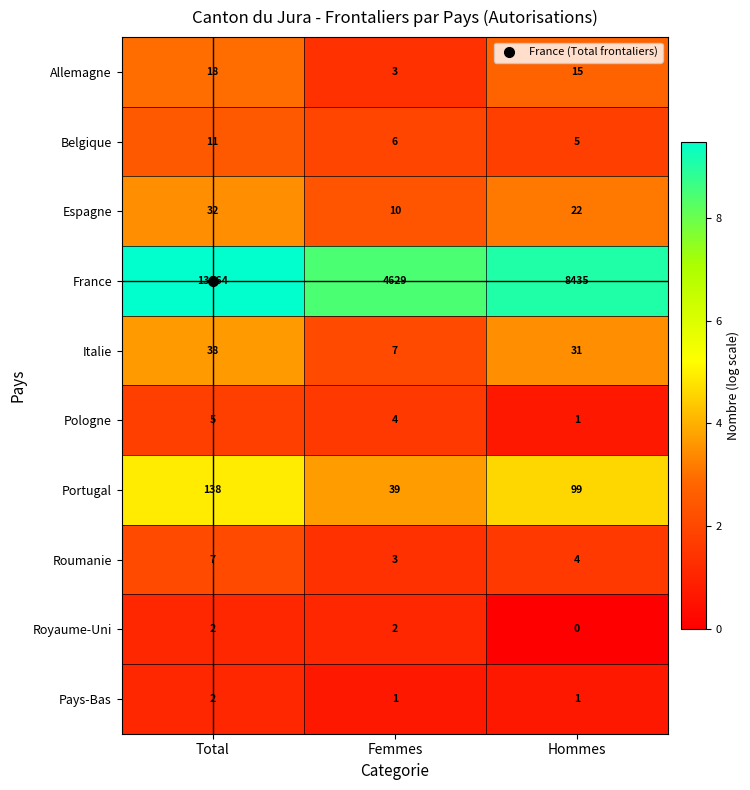

What is the difference between the highest and lowest values at Total?

13062